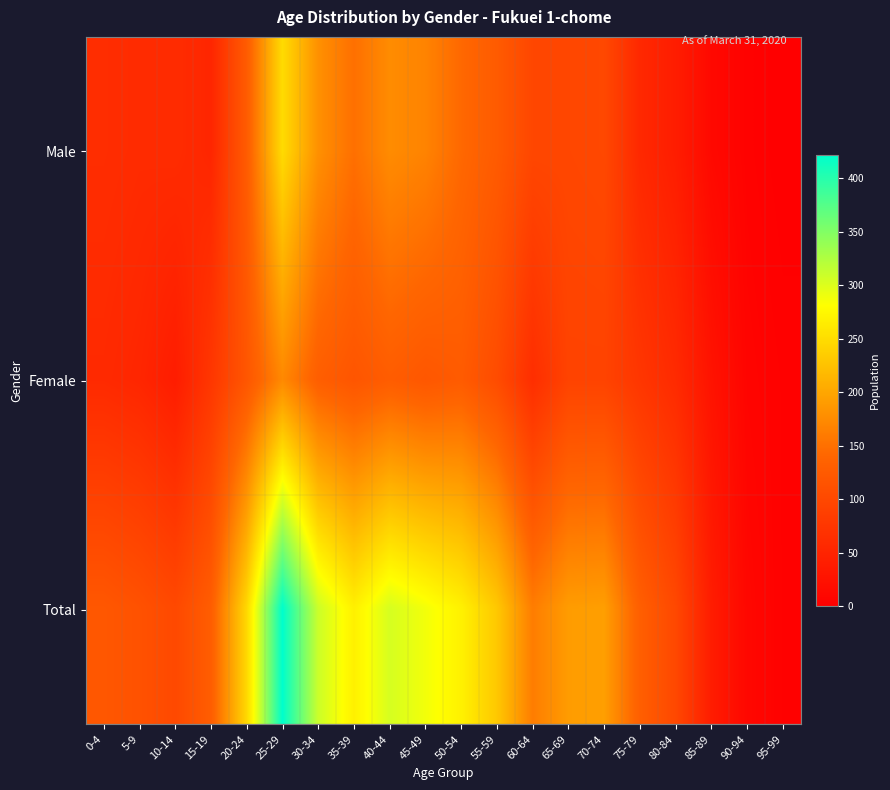

What is the total value across all series at 90-94?

22